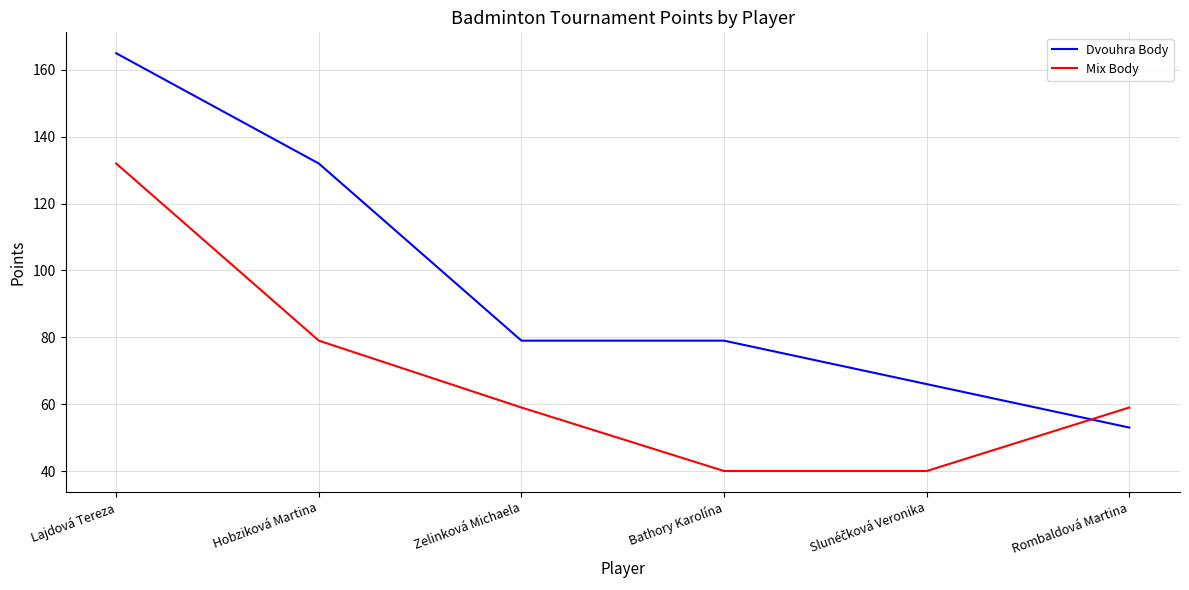

What is the difference between the highest and lowest values at Rombaldová Martina?

6